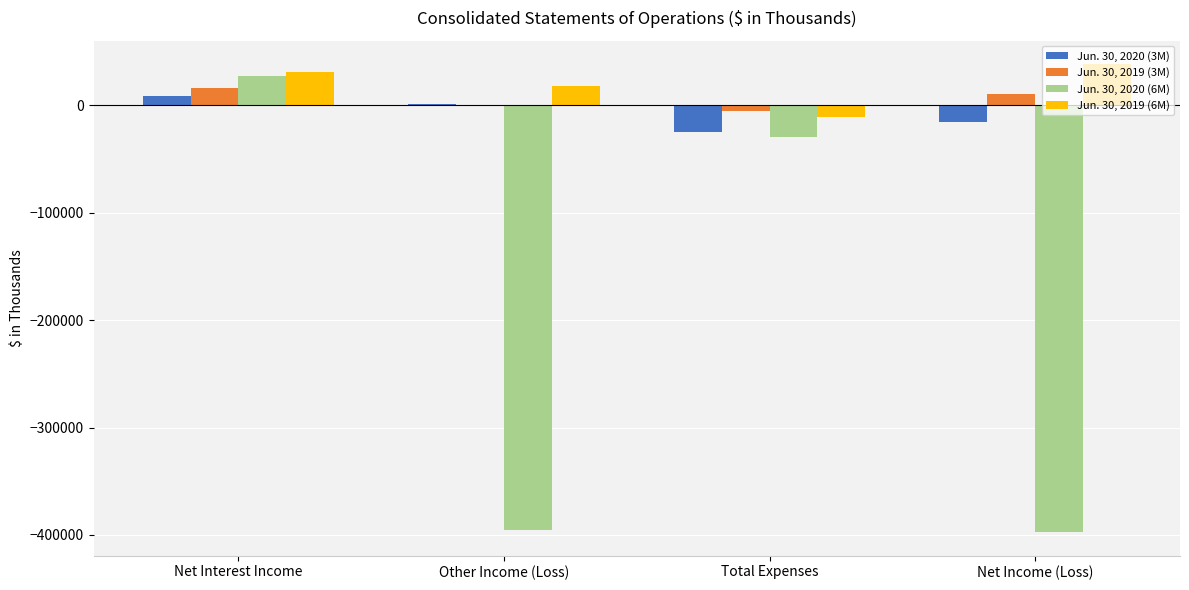

Which series has the largest total across all categories?

Jun. 30, 2019 (6M)